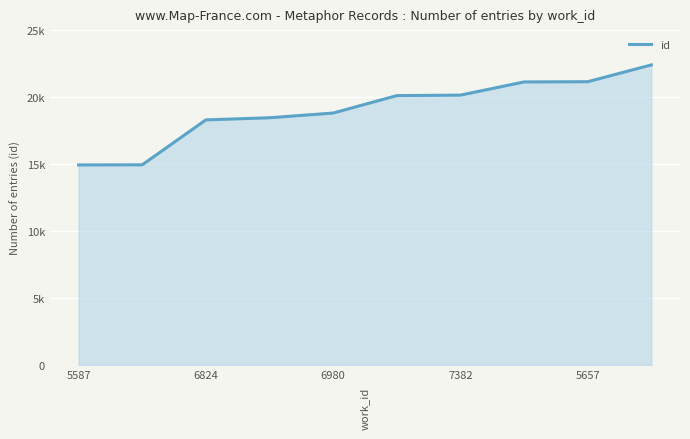

Which category has the highest value across all series?

9